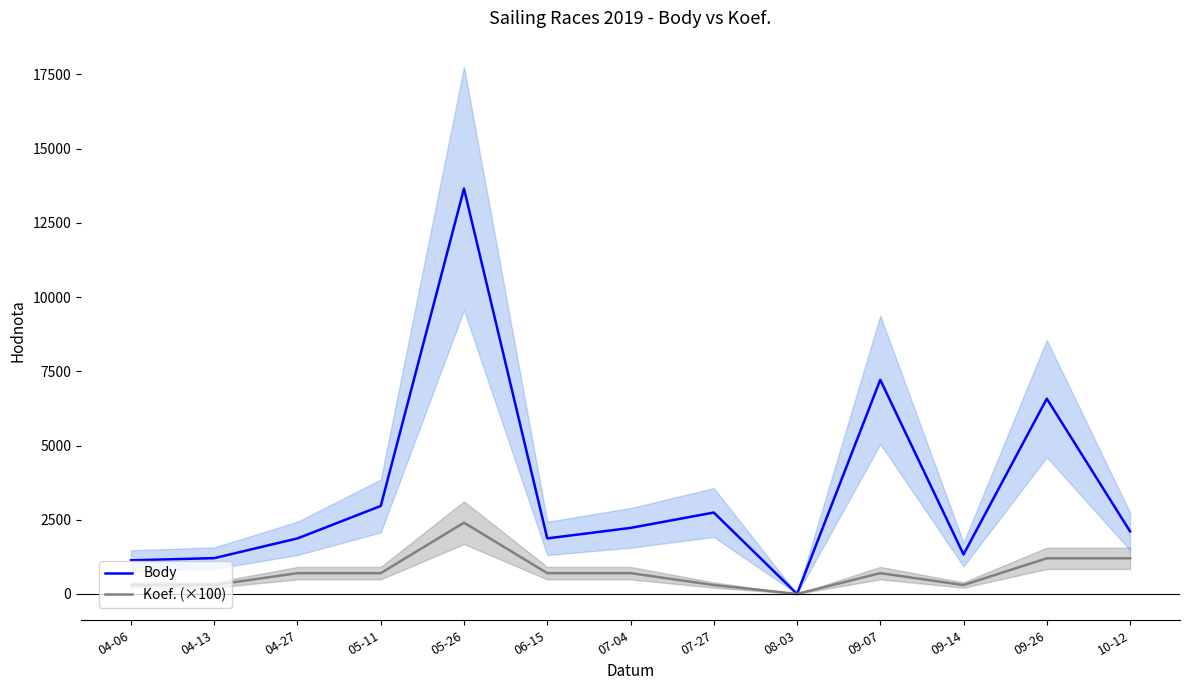

What is the maximum value for Body?

13655